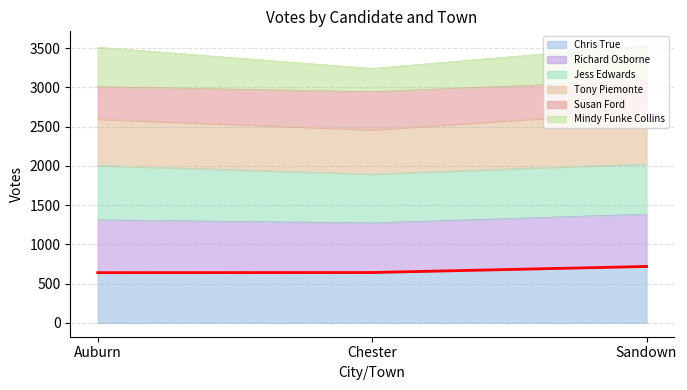

The value of Chris True at Sandown is 203. True or false?

False